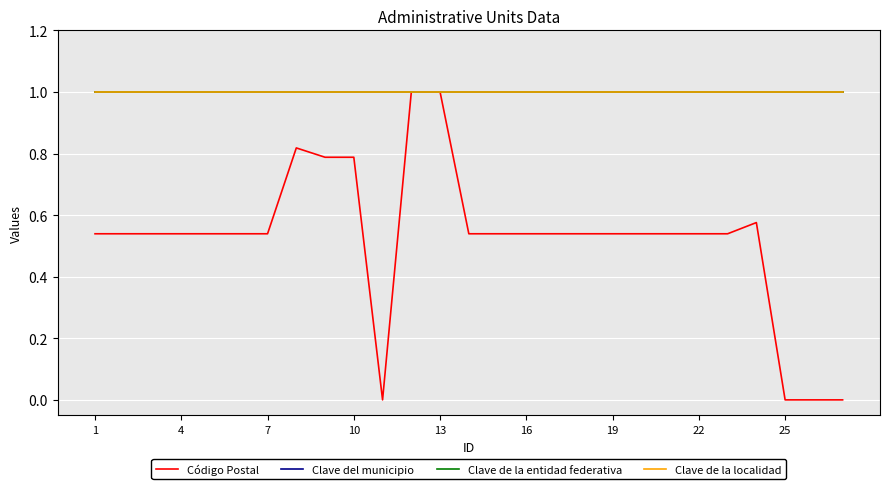

True or false: Clave de la entidad federativa and Clave de la localidad intersect in this chart.

False